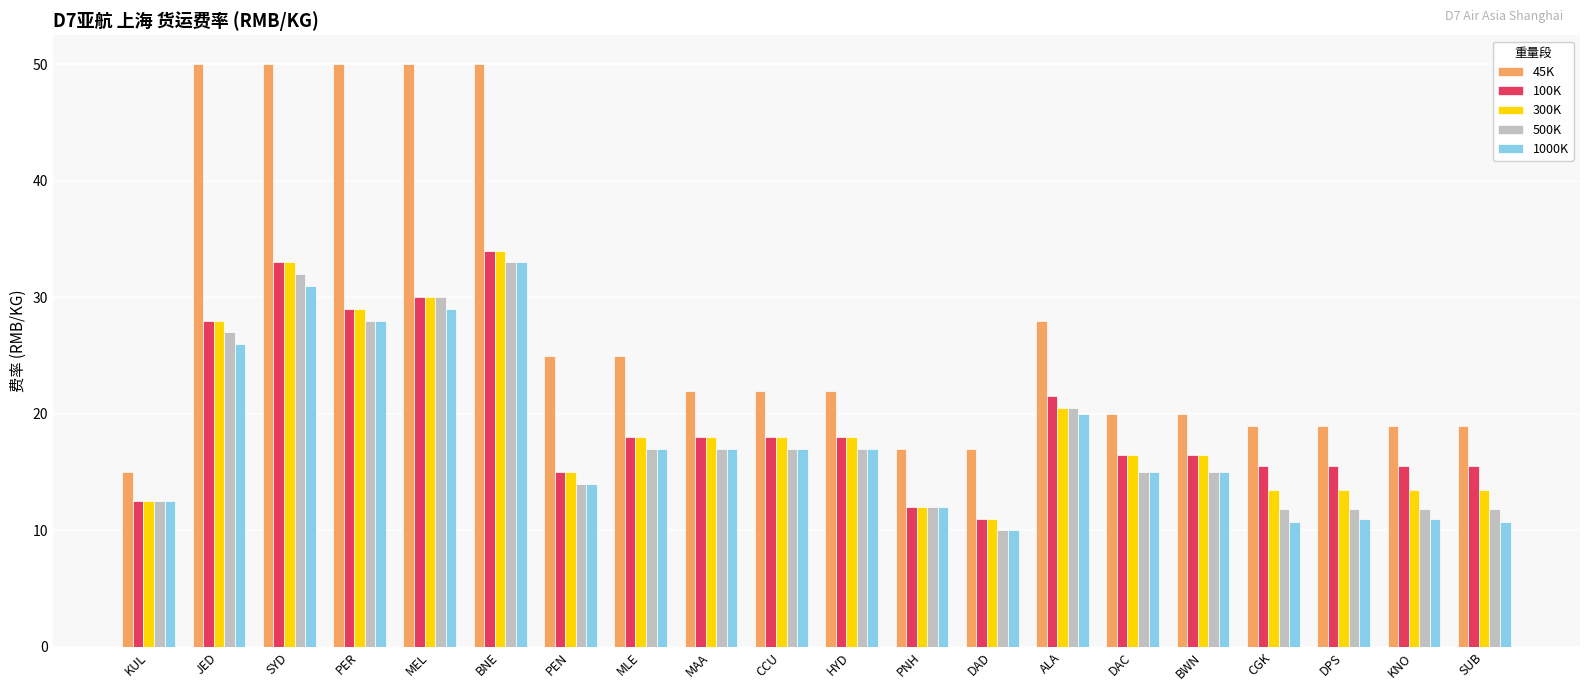

What are all the series names shown in the legend?

45K, 100K, 300K, 500K, 1000K